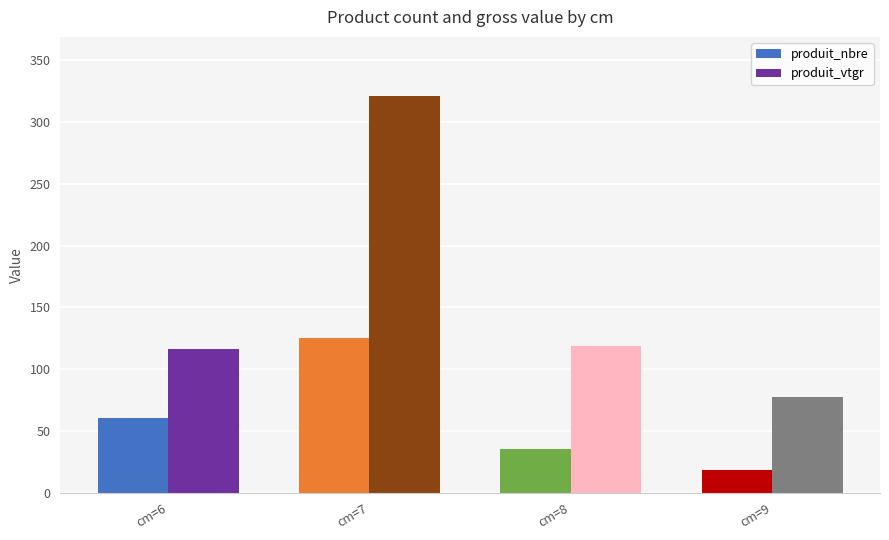

Reading left to right, list all the values displayed in this chart.

produit_nbre: 61.0	125.0	36.0	19.0
produit_vtgr: 116.7	320.6	119.2	77.4